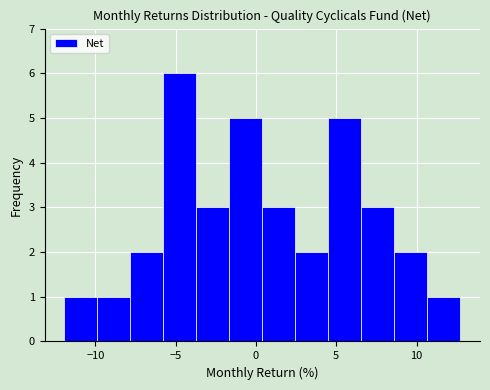

Reading left to right, list every bar in this chart as the range it spans on the x-axis followed by its height. Neither the bar edges nor the heights are printed on the chart, so give them approximately, as read against the axes.

-12.0 to -10.0: 1
-10.0 to -8.0: 1
-8.0 to -6.0: 2
-6.0 to -3.5: 6
-3.5 to -1.5: 3
-1.5 to 0.5: 5
0.5 to 2.5: 3
2.5 to 4.5: 2
4.5 to 6.5: 5
6.5 to 8.5: 3
8.5 to 10.5: 2
10.5 to 12.5: 1